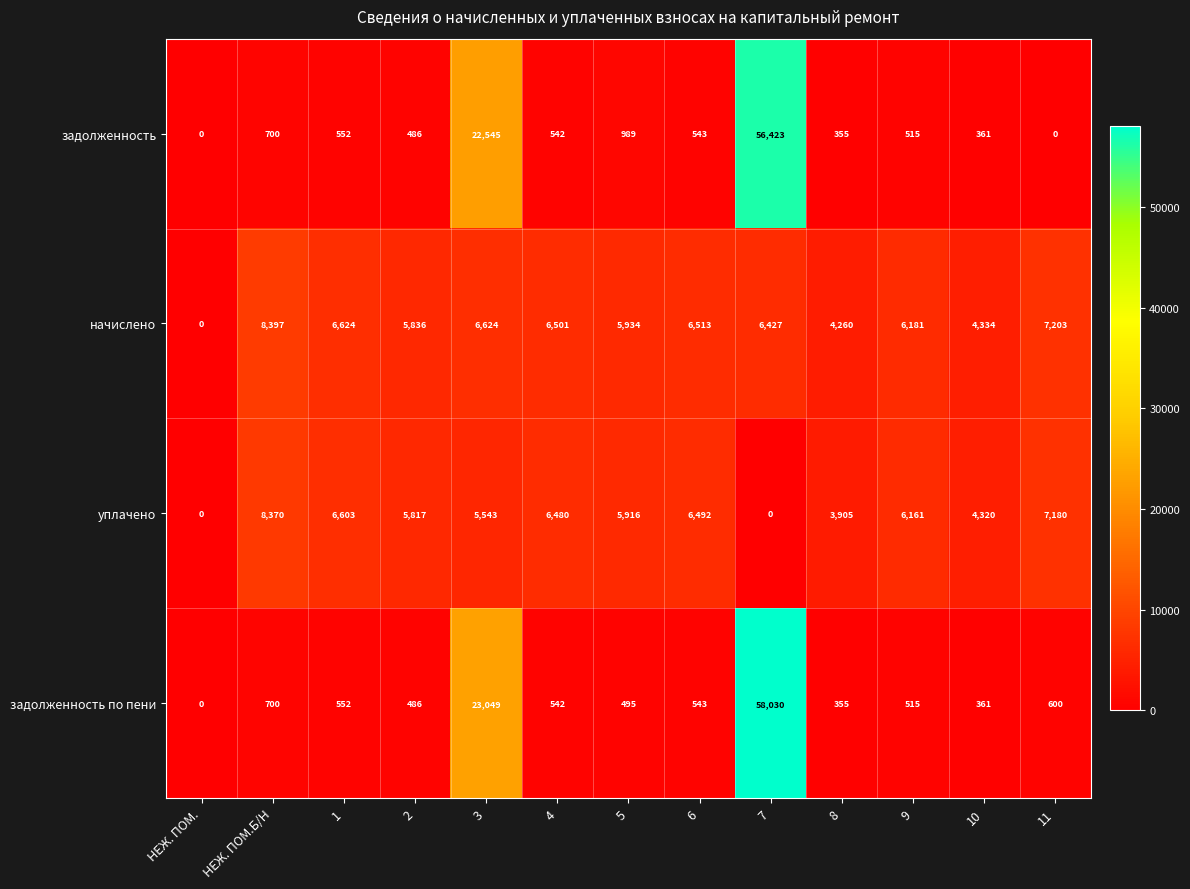

What is the difference between the maximum and minimum values in the задолженность по пени series?

58030